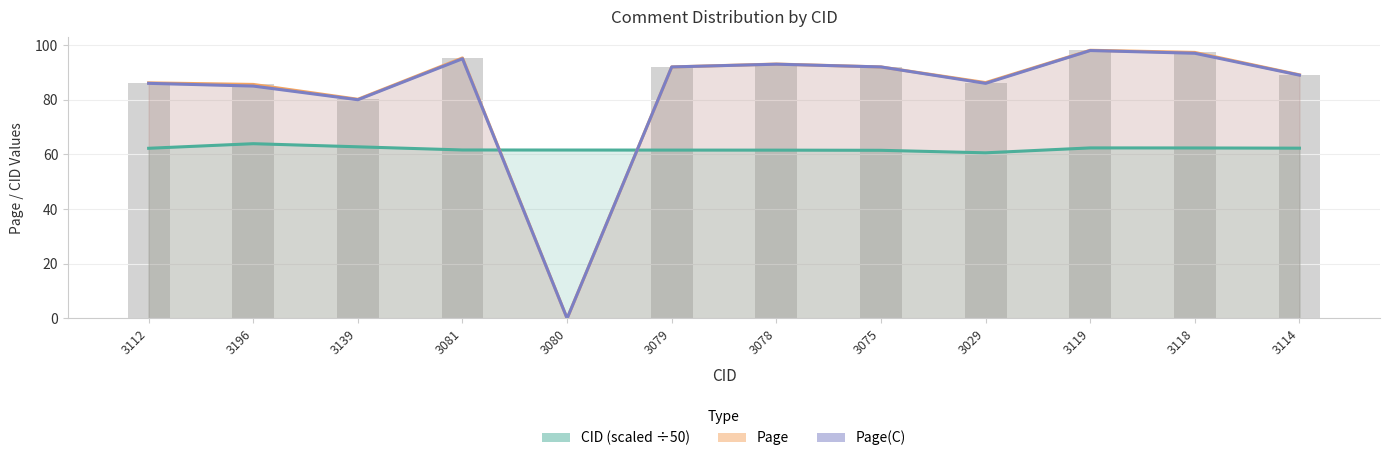

What is the total value across all series at 3119?

258.5